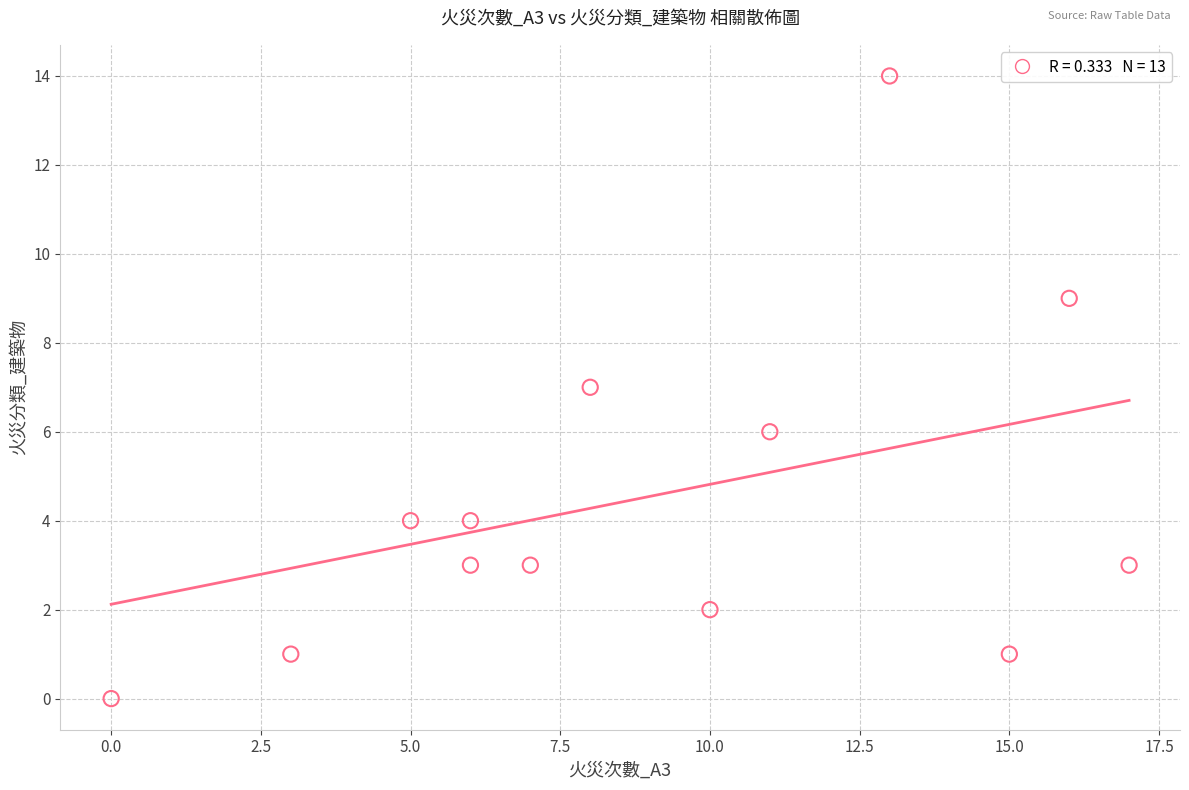

What is the range of Y values (max minus min)?

14